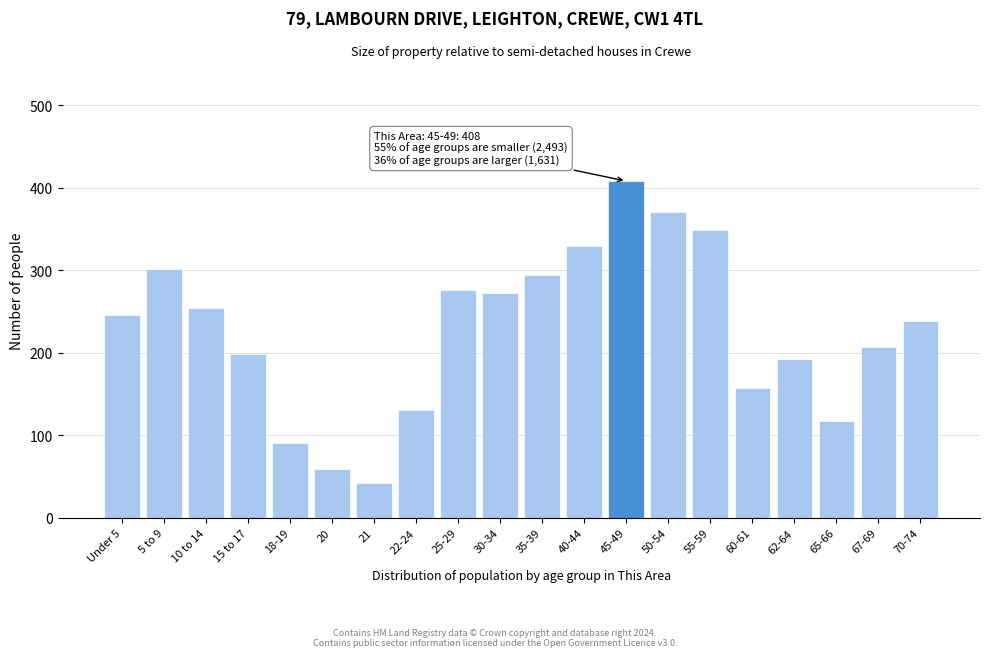

Reading left to right, what are all the values shown in this chart?

246	301	254	199	91	59	42	130	276	272	294	329	408	370	349	157	193	117	207	238